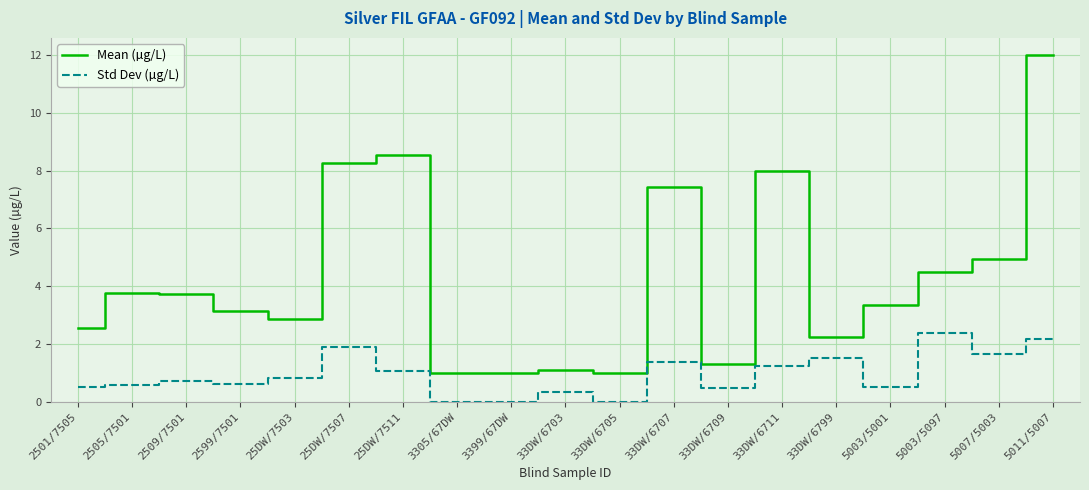

What position from the left is 2599/7501?

4